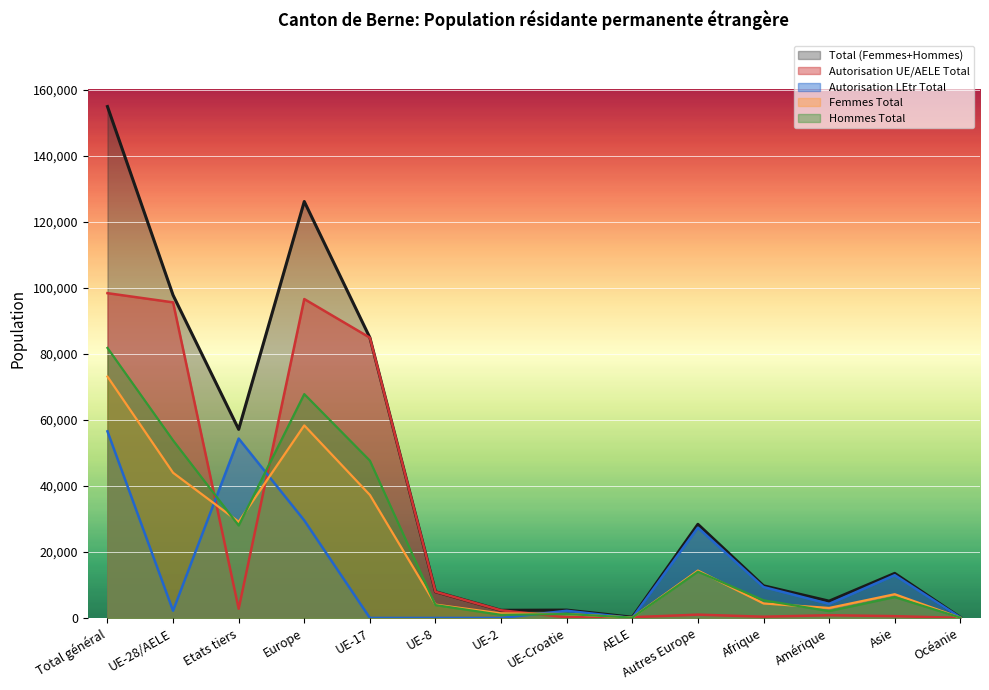

Is it true that Total (Femmes+Hommes) equals 57115 at Etats tiers?

True